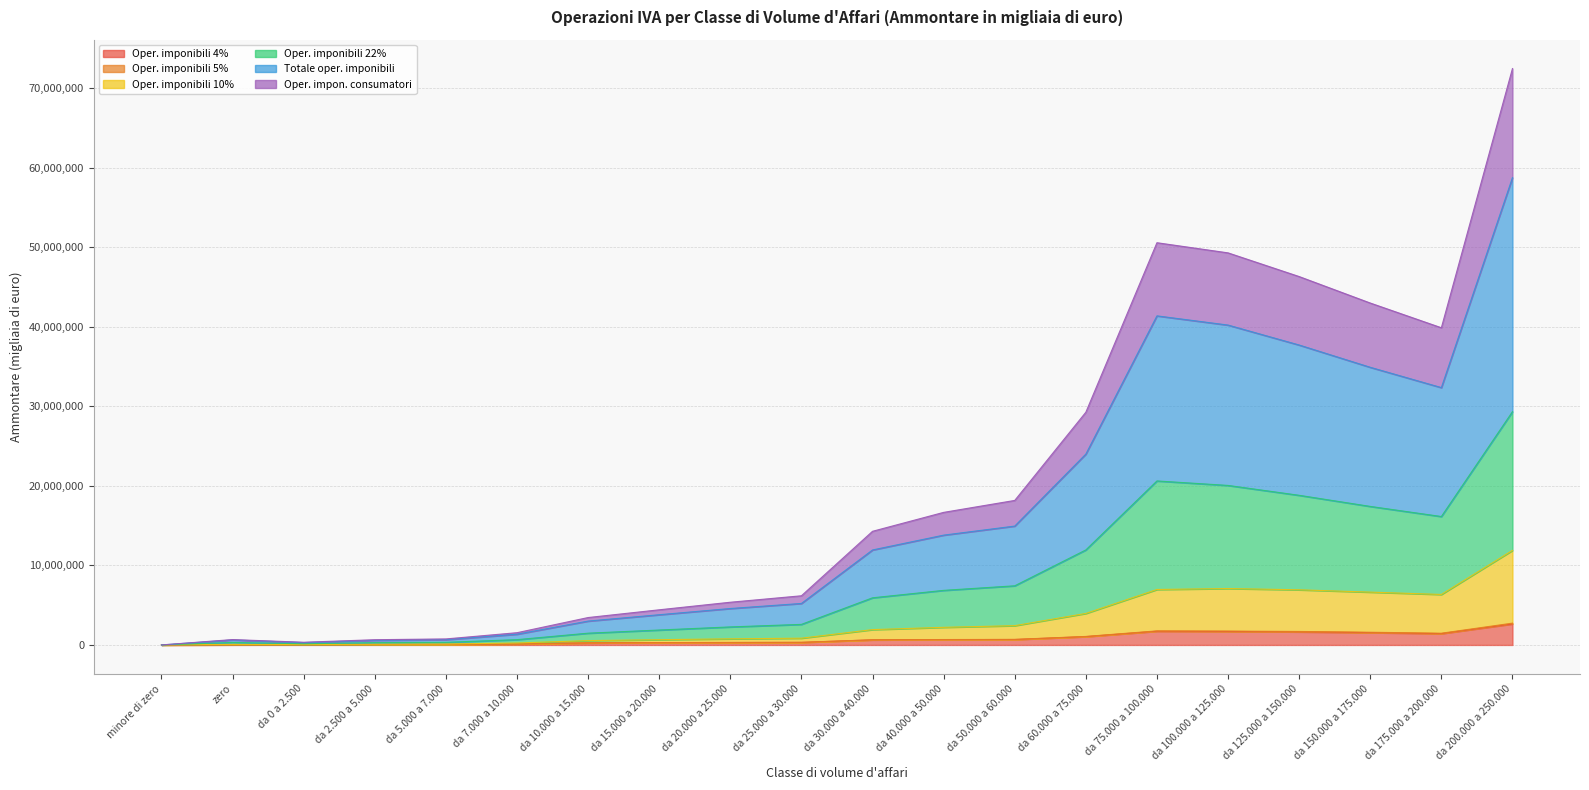

What is the label of the 6th point from the right?

da 75.000 a 100.000